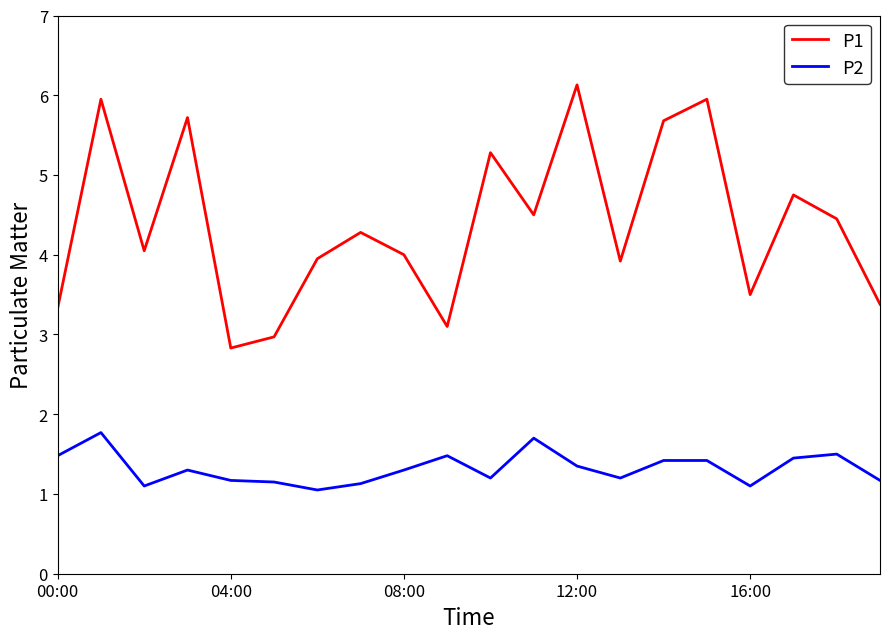

What is the minimum value shown in the chart?

1.1